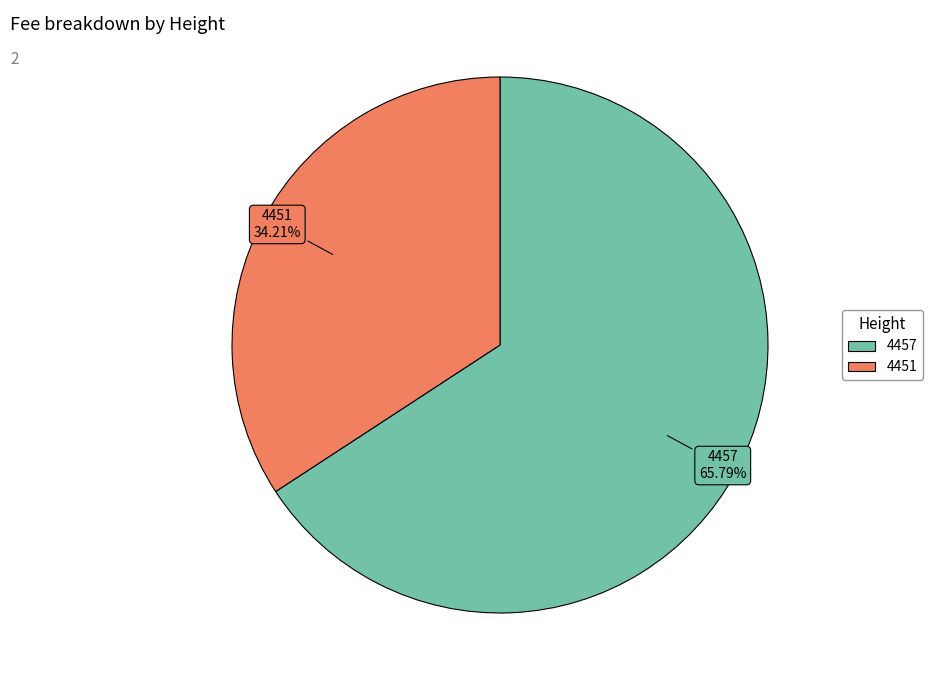

To the nearest percent, what is the difference between the 4457 and 4451 slice percentages?

32%